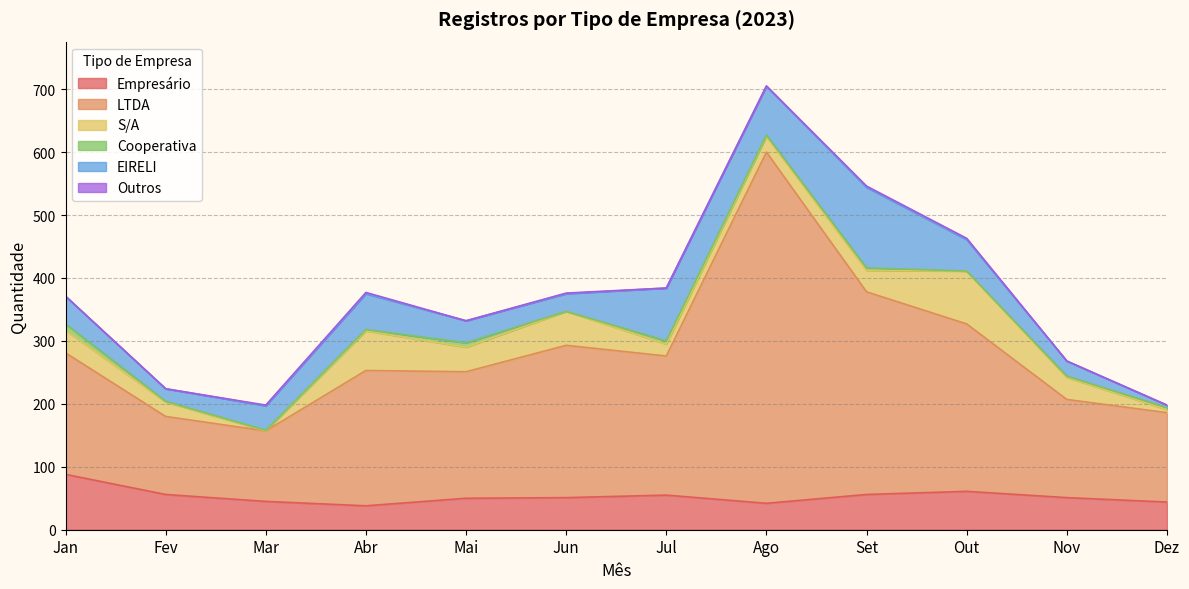

Which series has the largest range (max minus min)?

LTDA